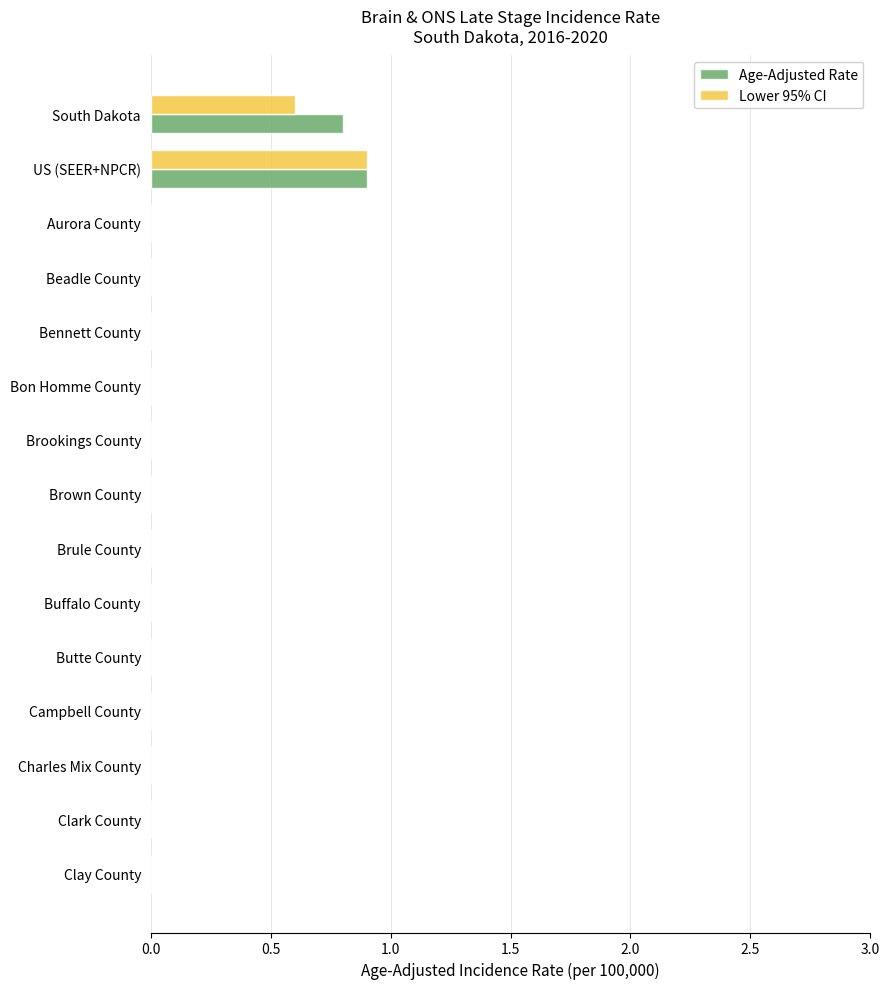

At which label does Lower 95% CI reach its peak?

US (SEER+NPCR)